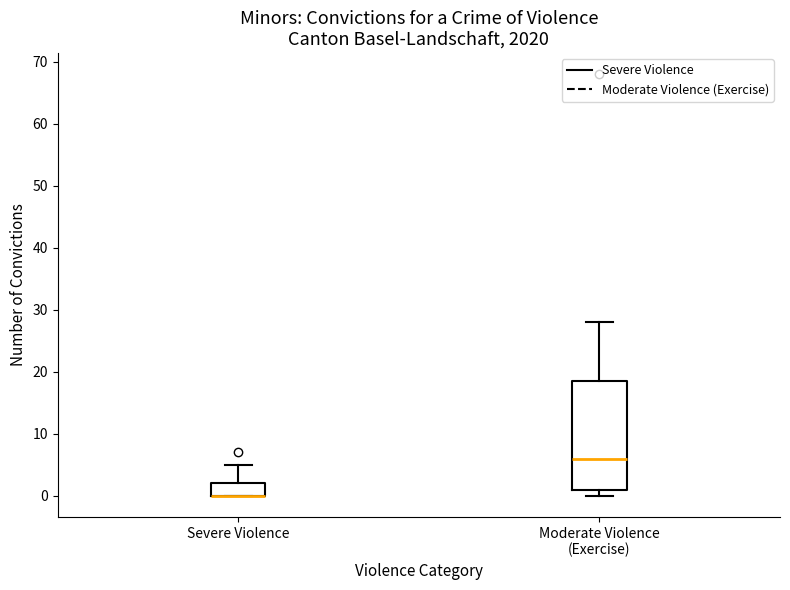

Which box is the tallest, from its lower edge to its upper edge?

Moderate Violence (Exercise)